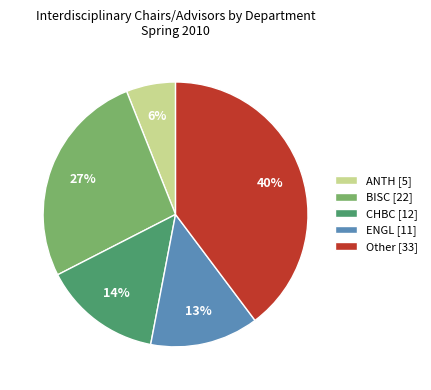

To the nearest percent, what percentage of the pie is Other?

40%